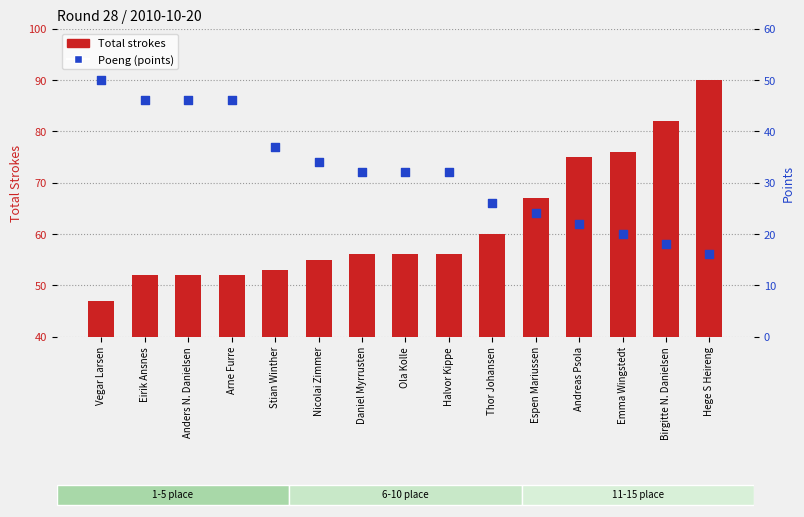

Which series reaches the maximum Y coordinate?

Total strokes